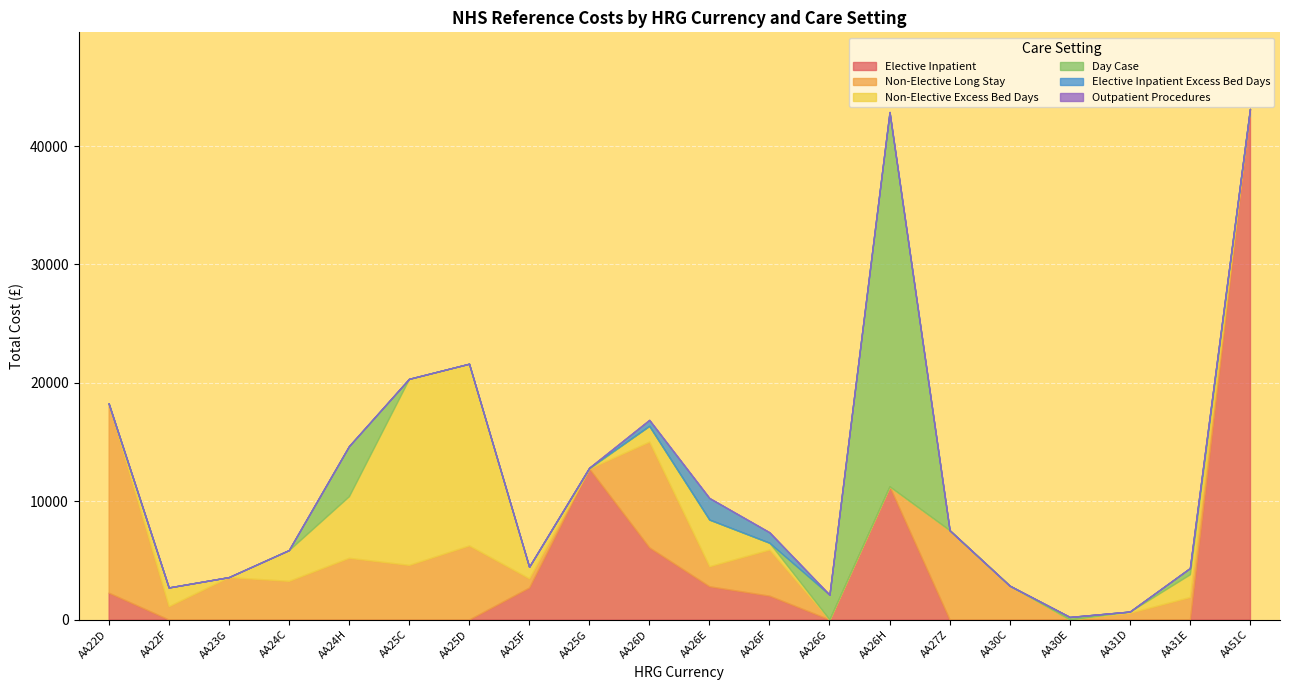

How many positive values does the Day Case series have?

6